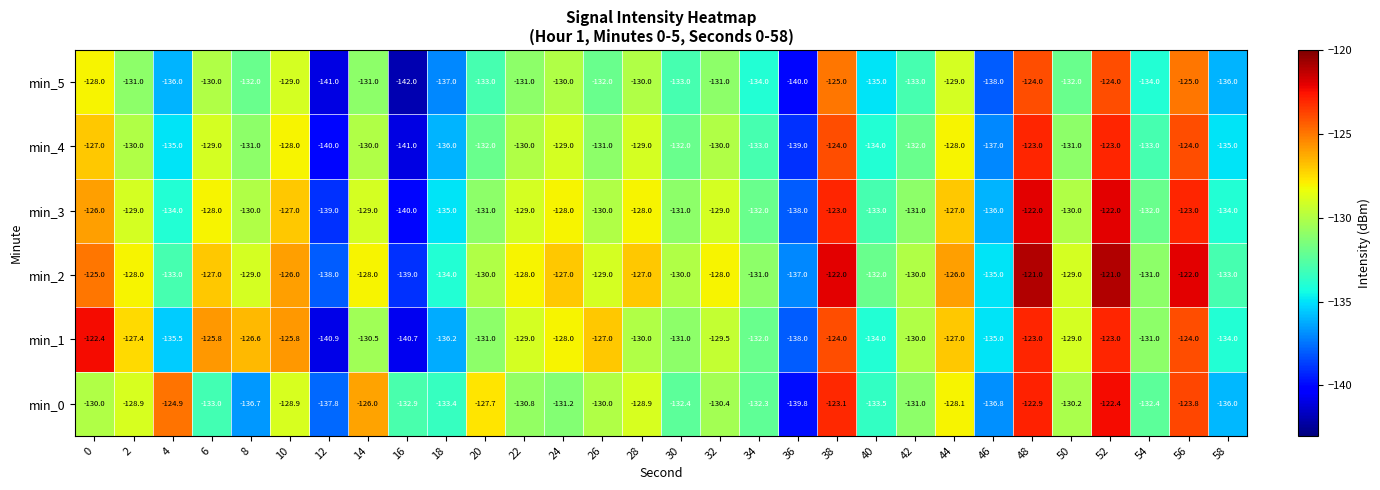

What is the total value across all series at 18?

-811.6